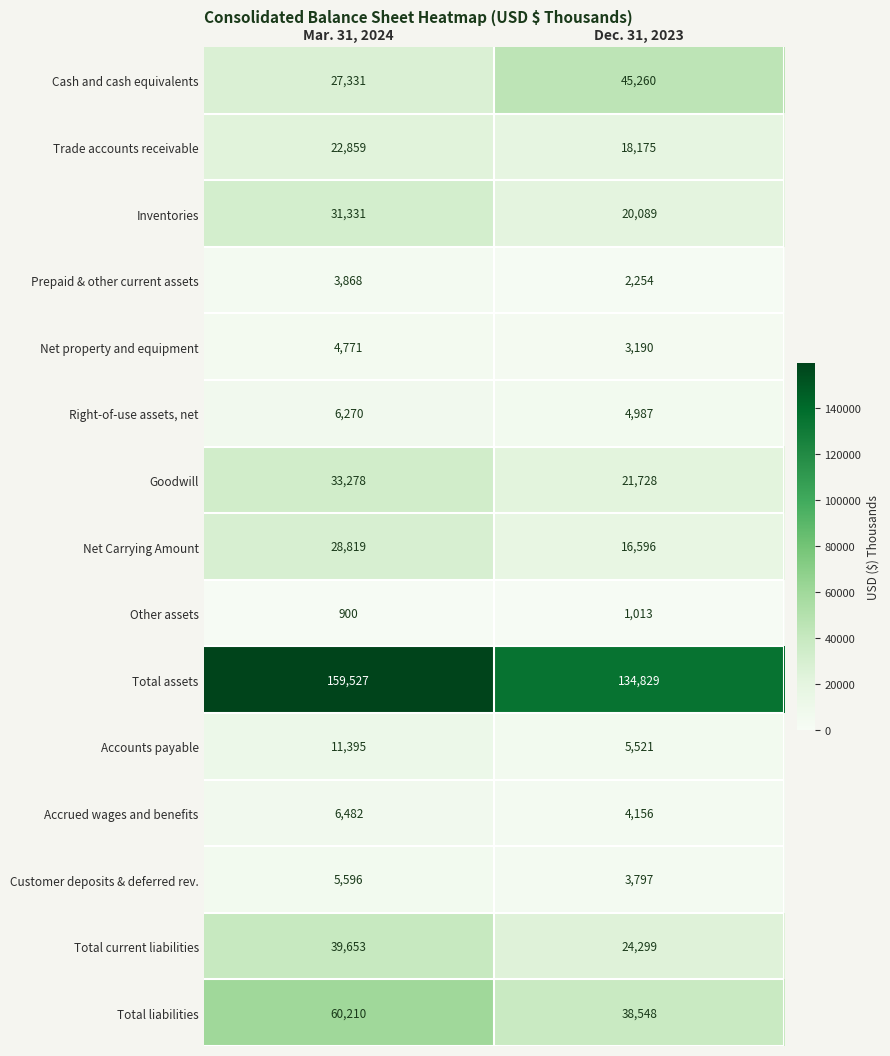

The Accounts payable series shows 11395 at Mar. 31, 2024. True or false?

True